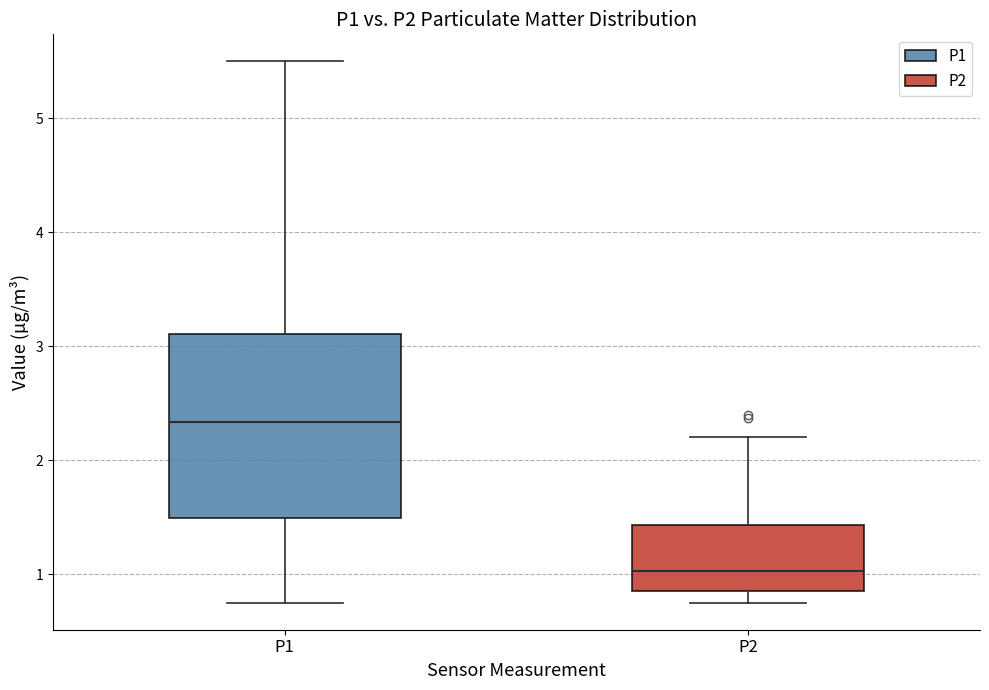

Comparing the boxes themselves (not the whiskers), which one is the tallest?

P1